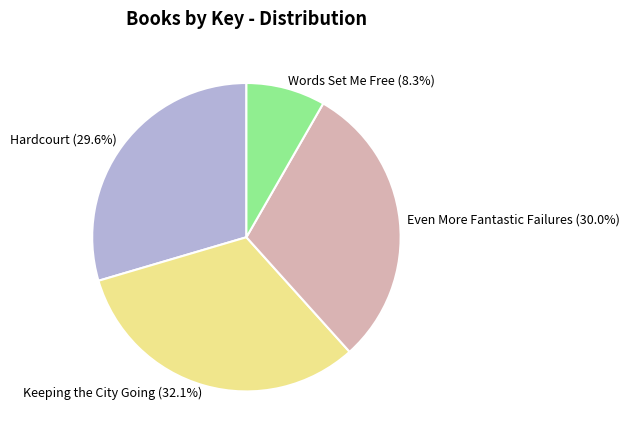

What percentage is the Words Set Me Free slice, to the nearest percent?

8%